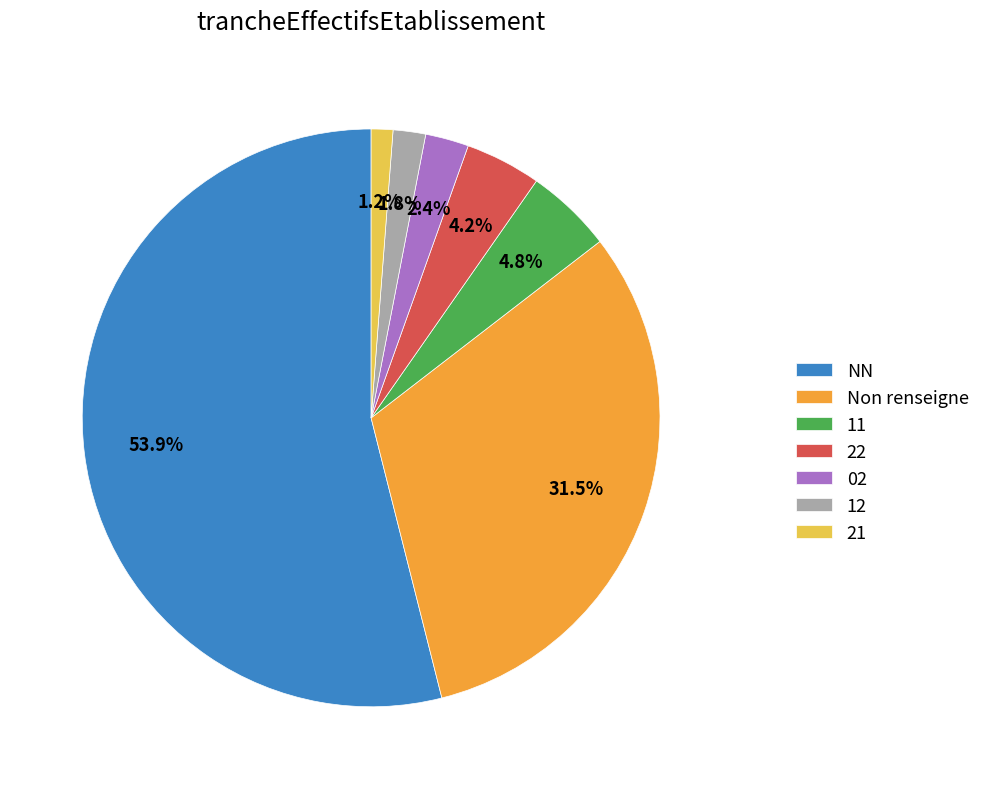

To the nearest percent, what is the combined percentage of 22 and 02?

7%